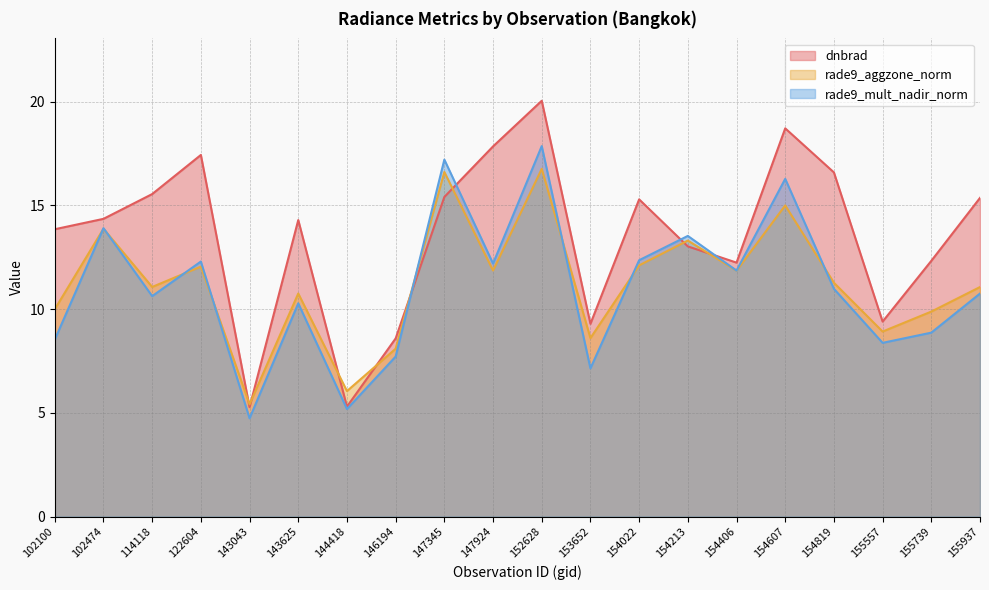

How many data points in dnbrad are less than 14?

9